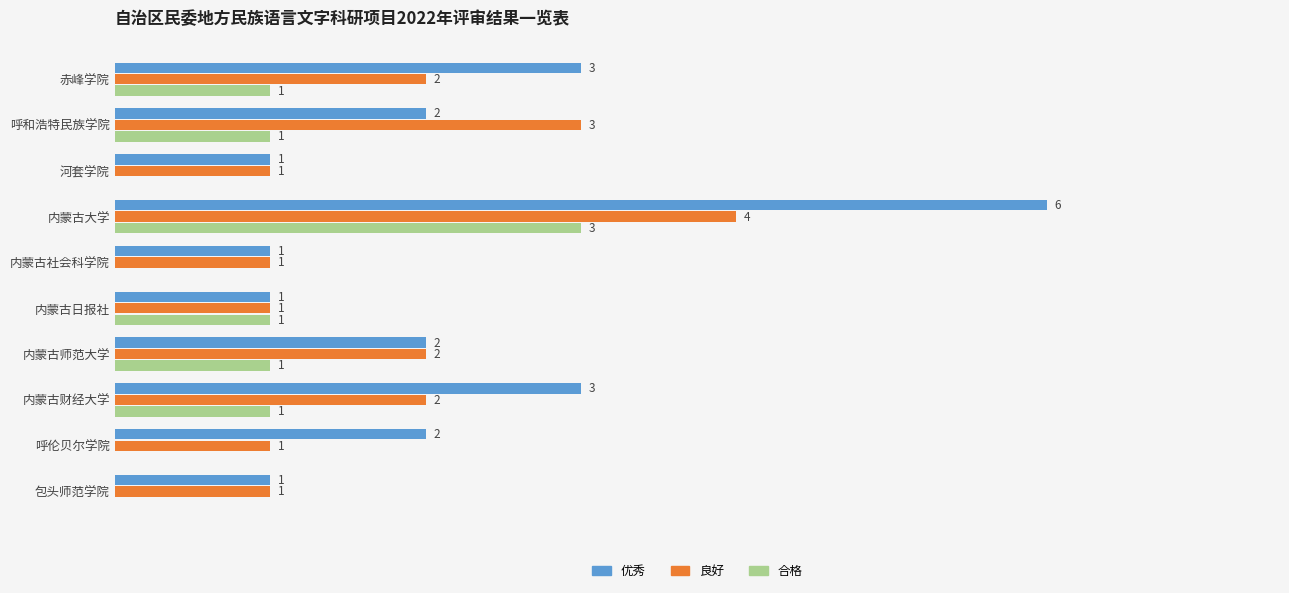

Which series changed the most between 呼和浩特民族学院 and 内蒙古师范大学?

良好